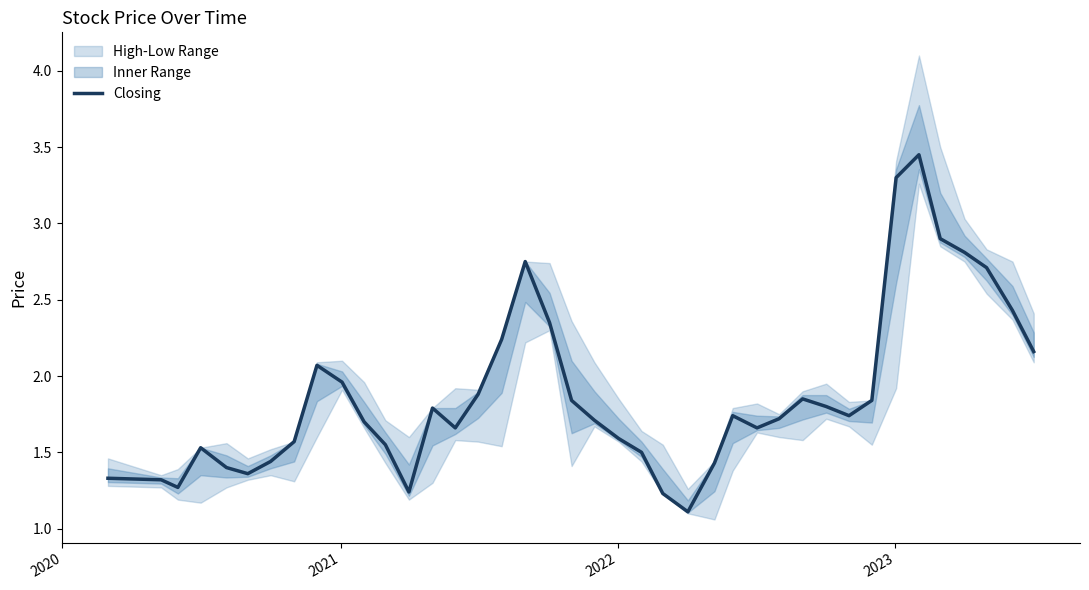

Reading left to right, list all the values displayed in this chart.

1.3	1.3	1.3	1.5	1.4	1.4	1.4	1.6	2.1	2.0	1.7	1.6	1.2	1.8	1.7	1.9	2.2	2.8	2.4	1.8	1.7	1.6	1.5	1.2	1.1	1.4	1.7	1.7	1.7	1.9	1.8	1.7	1.8	3.3	3.5	2.9	2.8	2.7	2.4	2.2